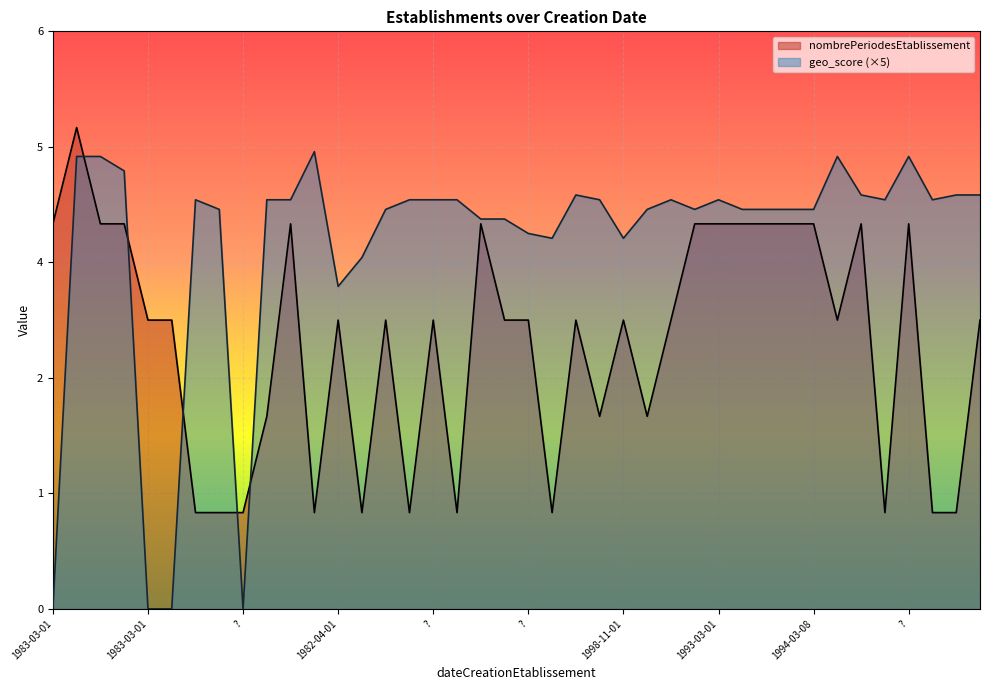

Which series has the widest spread of values?

geo_score (×5)